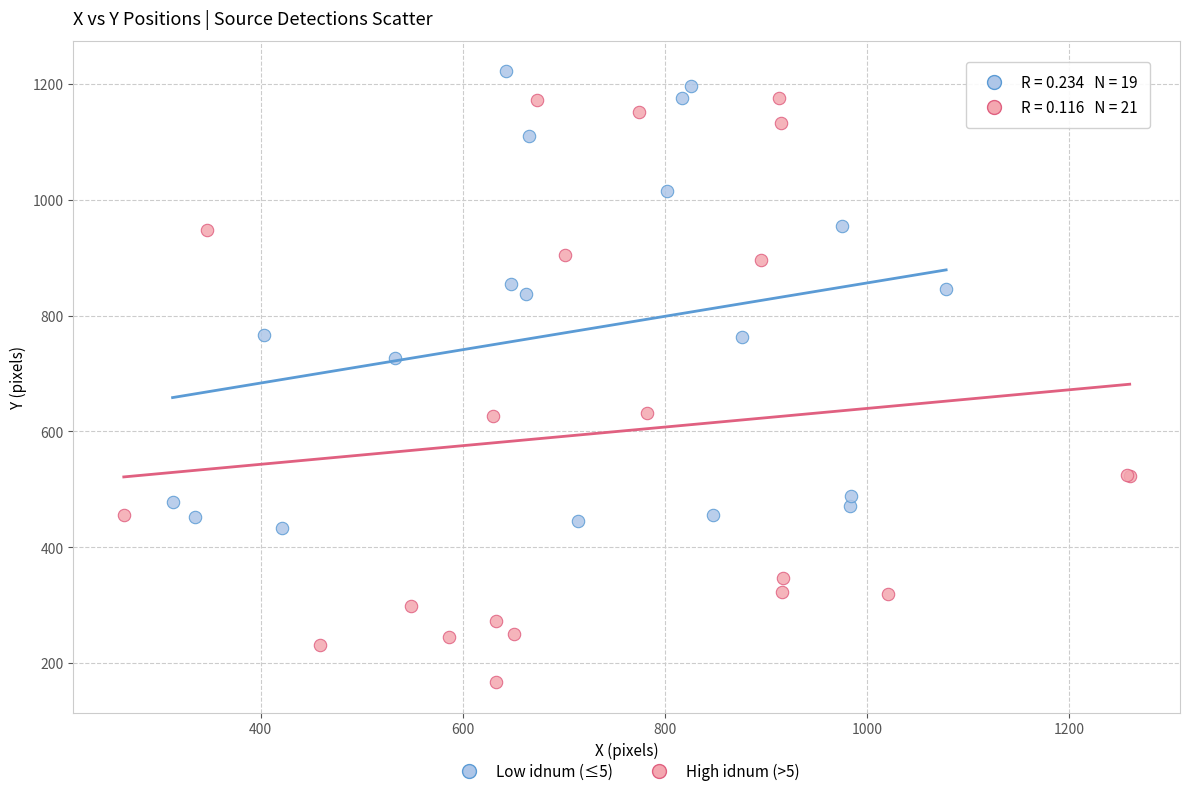

Which series has the widest spread of Y values?

High idnum (>5)